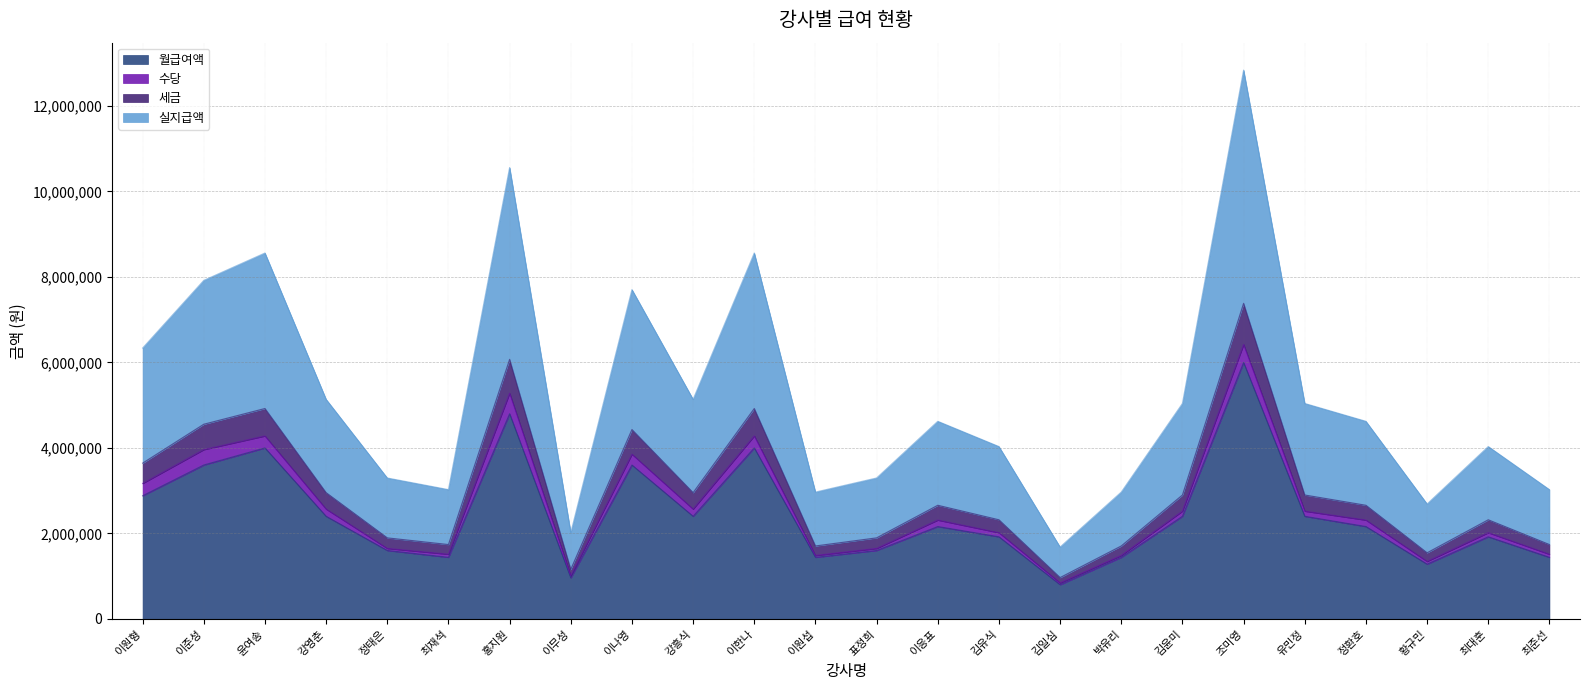

Does the chart have visible grid lines?

Yes